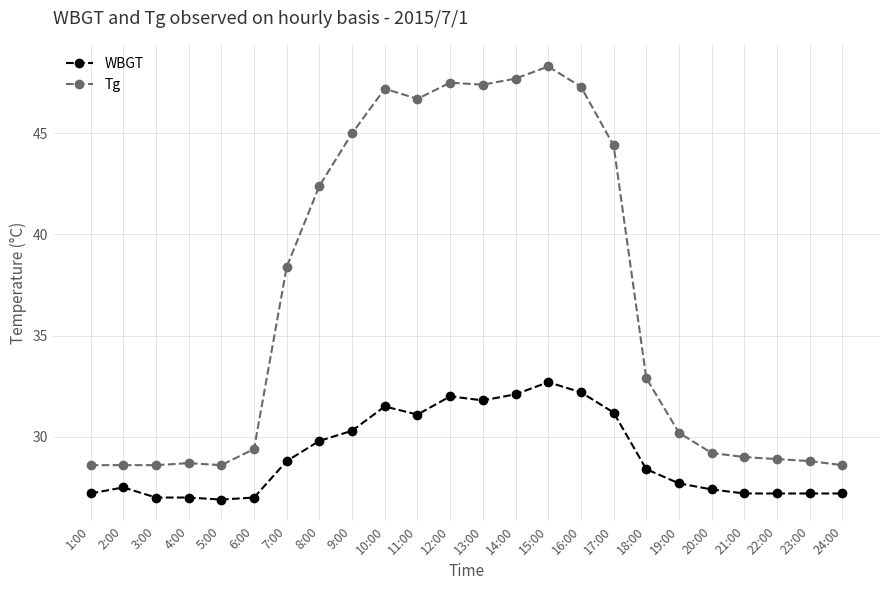

List the series in order of their overall mean, highest first.

Tg, WBGT